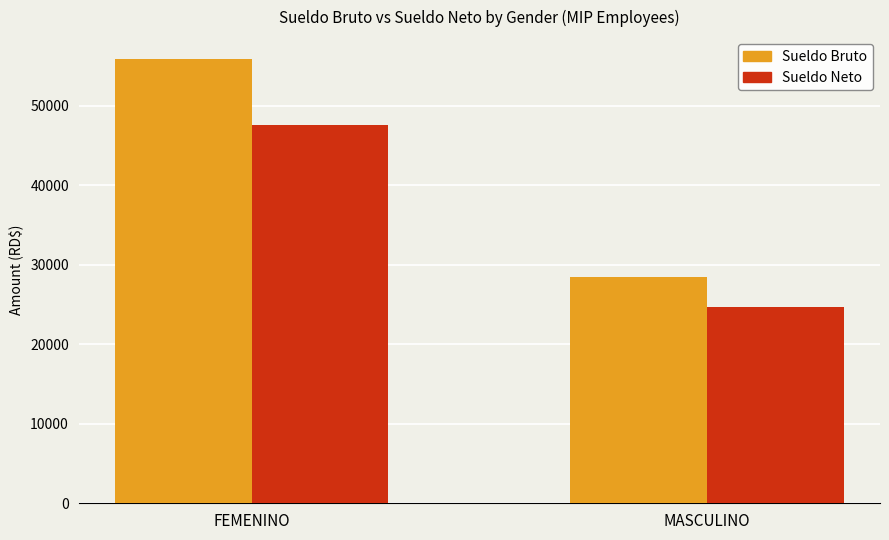

Where does the Sueldo Bruto series first go above 55833?

FEMENINO